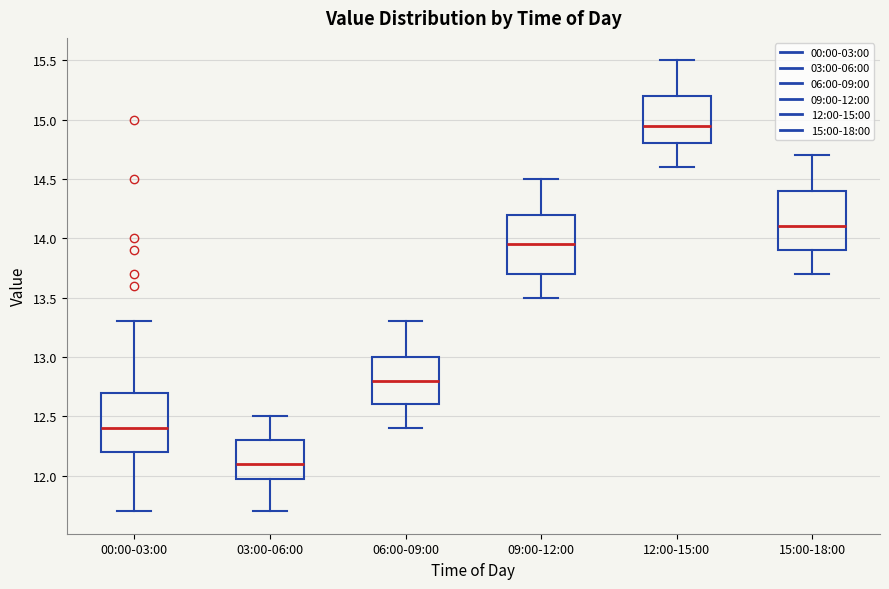

Where is the upper edge of the box for 09:00-12:00 on the y-axis? The values are not printed on the chart, so give them approximately, as read against the axis.

14.20